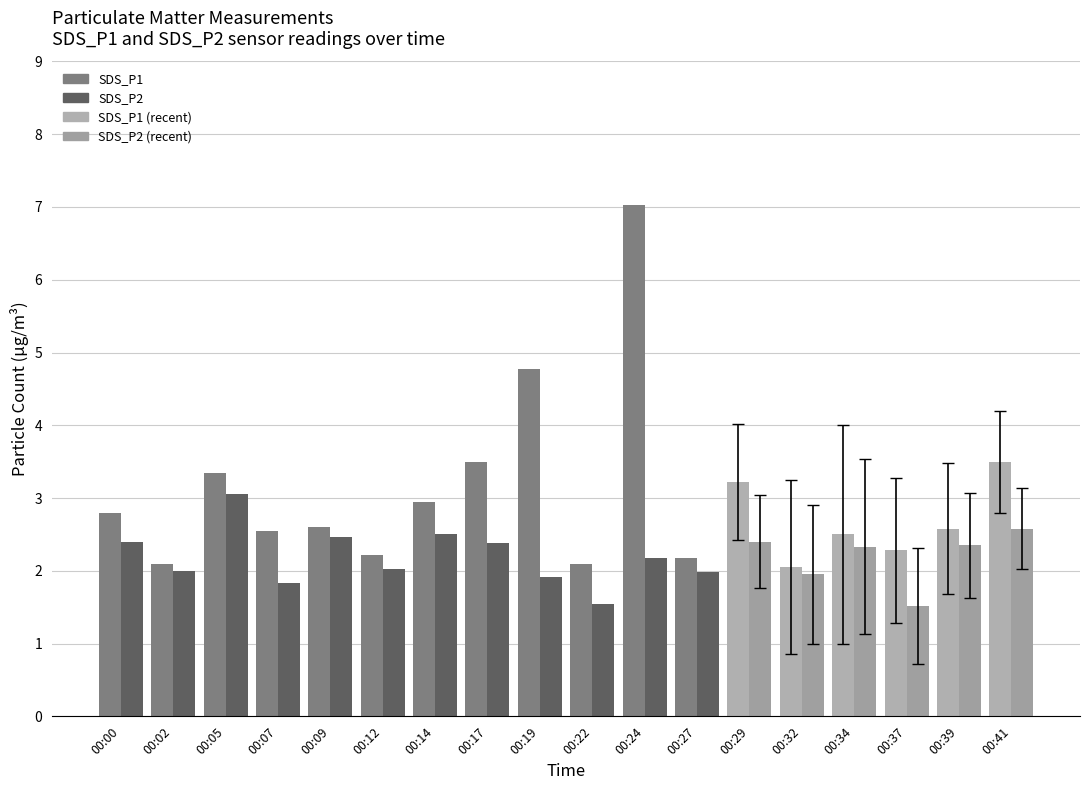

At which label does SDS_P1 reach its minimum?

00:02